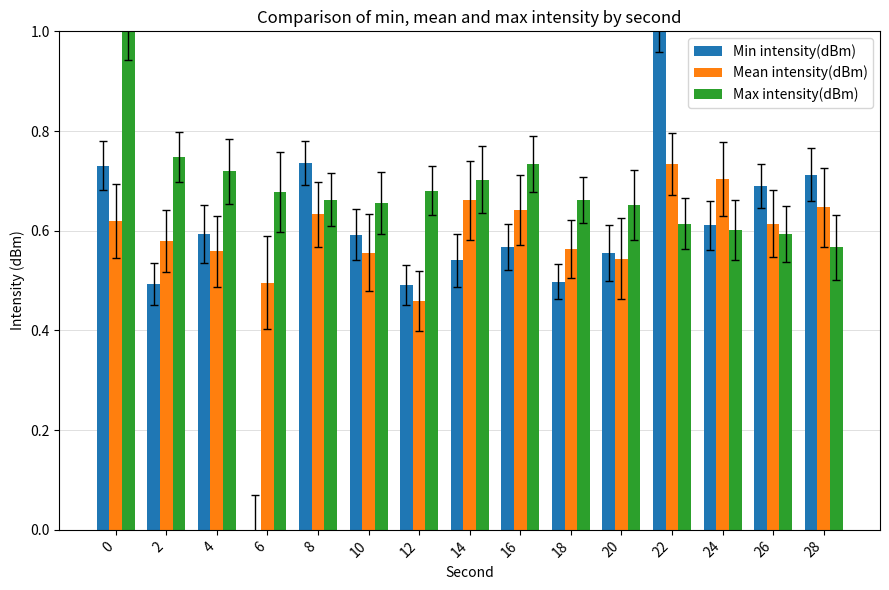

What is the sum of all Max intensity(dBm) values?

10.3